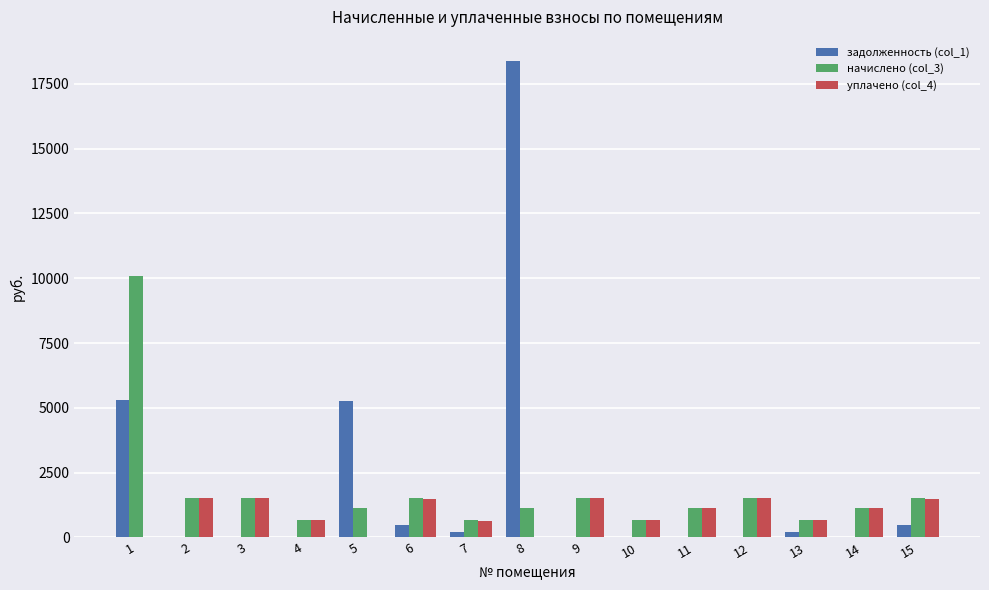

What is the sum of all начислено (col_3) values?

26549.9